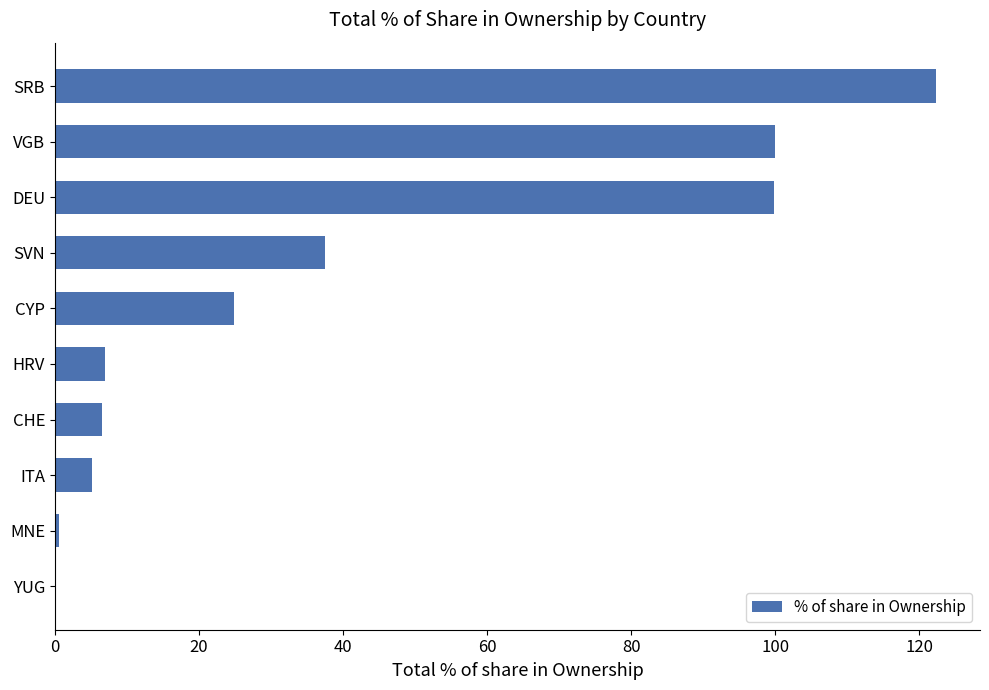

What is the change in value from CHE to SVN?

+30.8